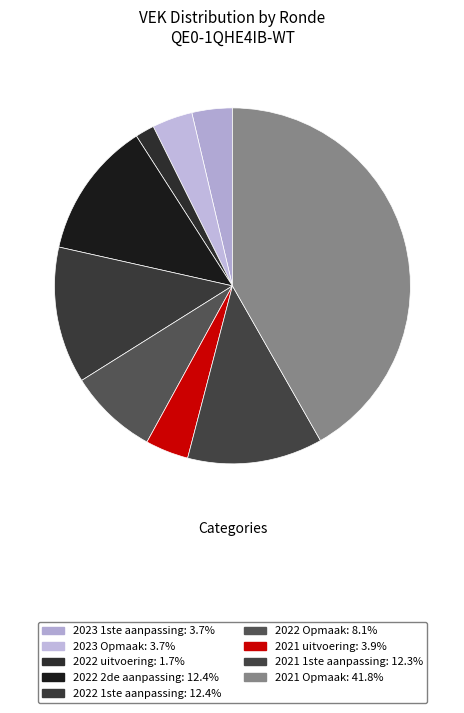

Count the number of slices in the pie.

9